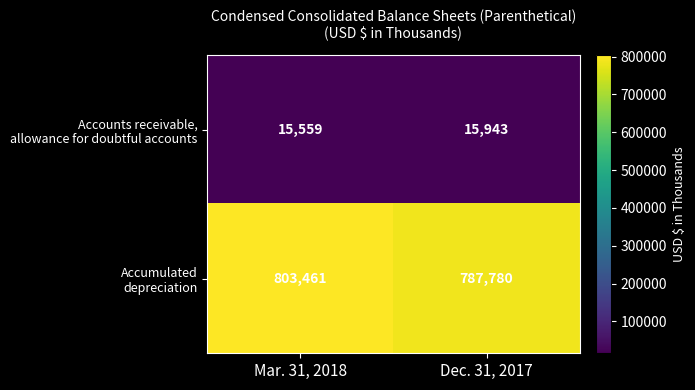

What is the total value across all series at Mar. 31, 2018?

819020